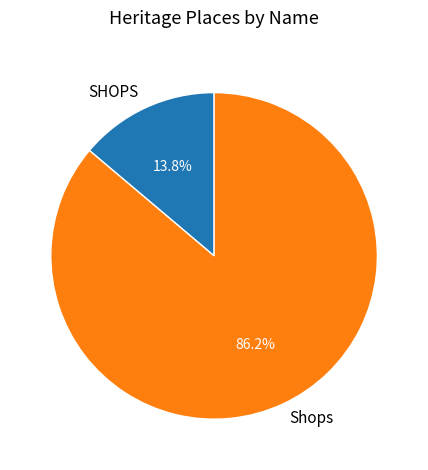

How many slices are in this pie chart?

2